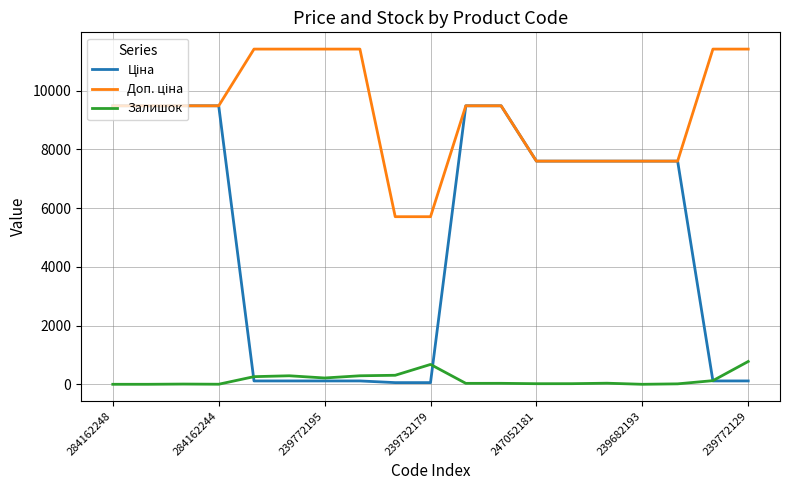

Is this an area chart (filled region under the line)?

No